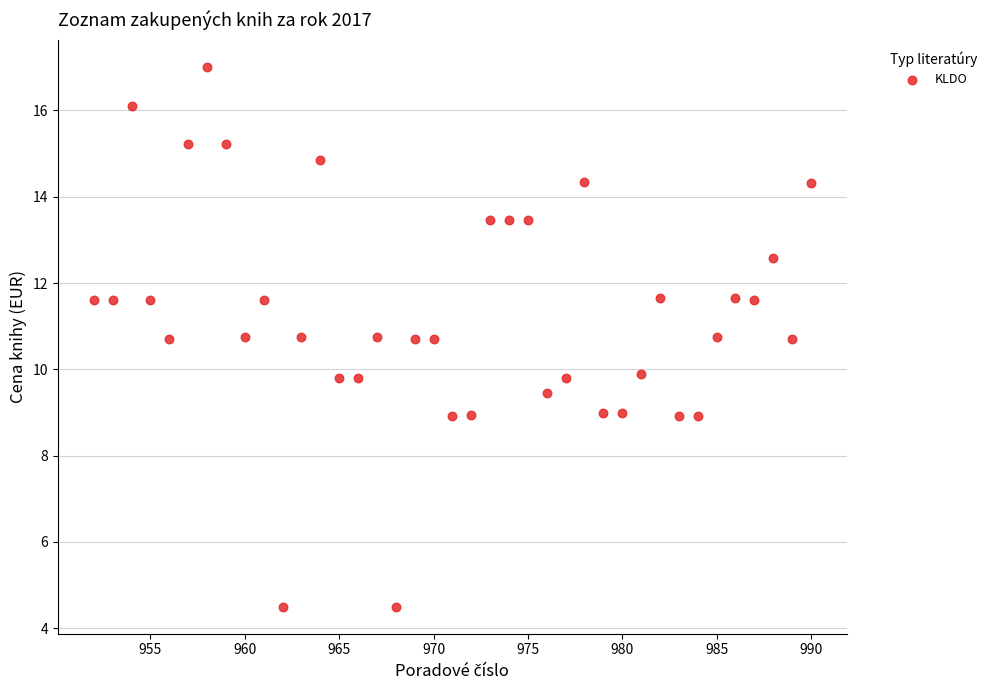

What is the range of X values (max minus min)?

38.0